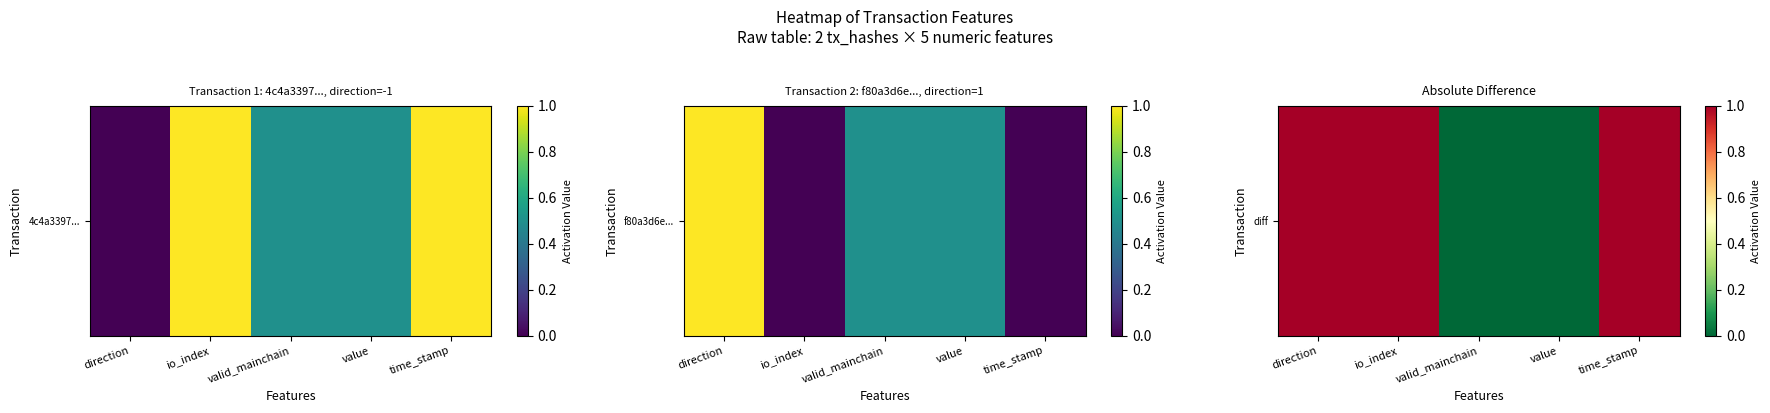

How many data points are less than 1?

2